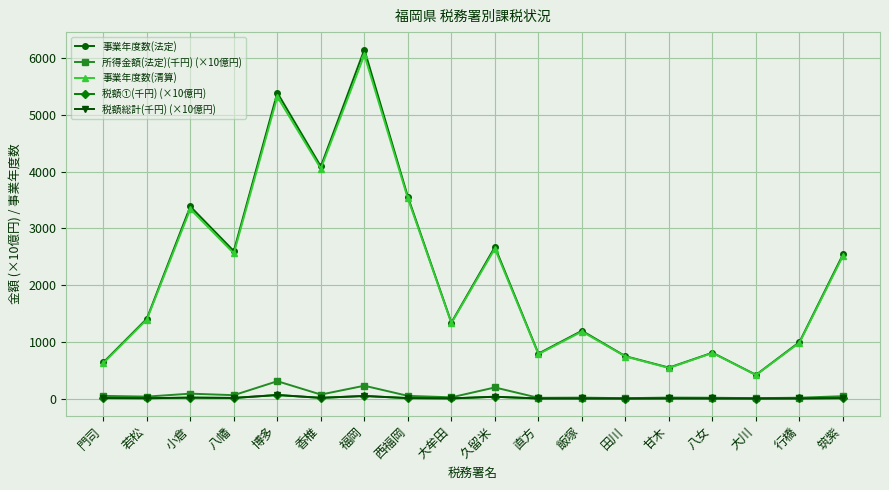

What is the lowest value of the 所得金額(法定)(千円) (×10億円) series?

7.8